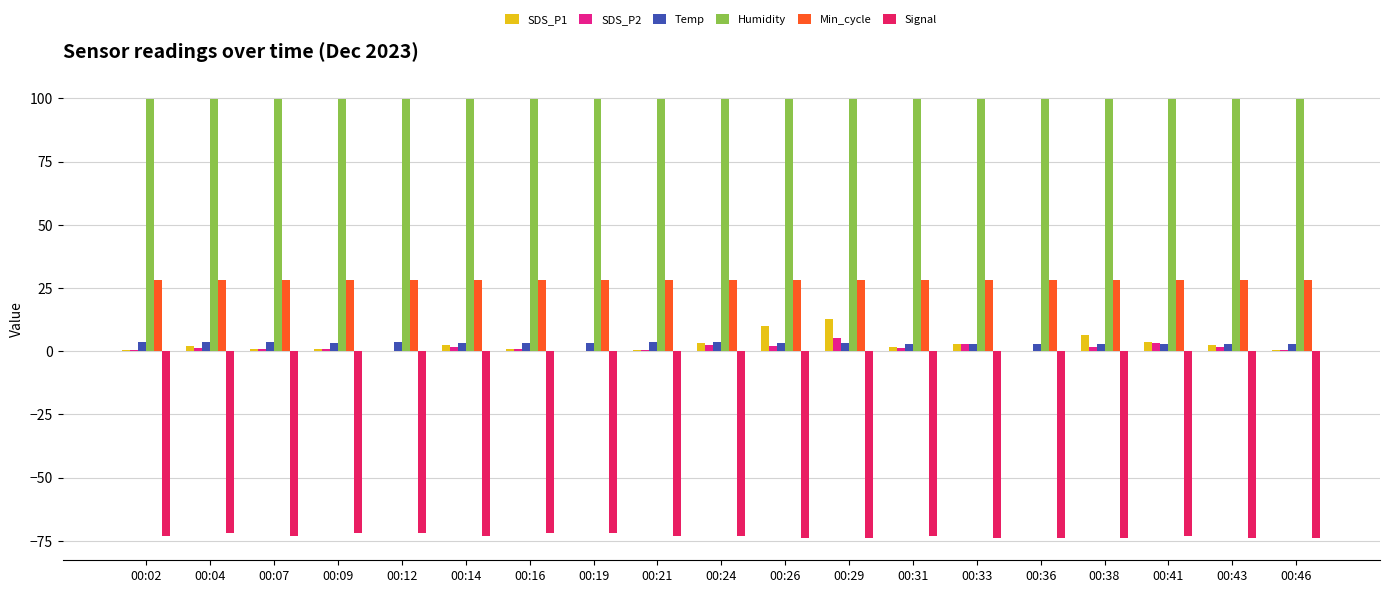

Is the value of SDS_P1 at 00:46 greater than the value of Signal at 00:21?

Yes